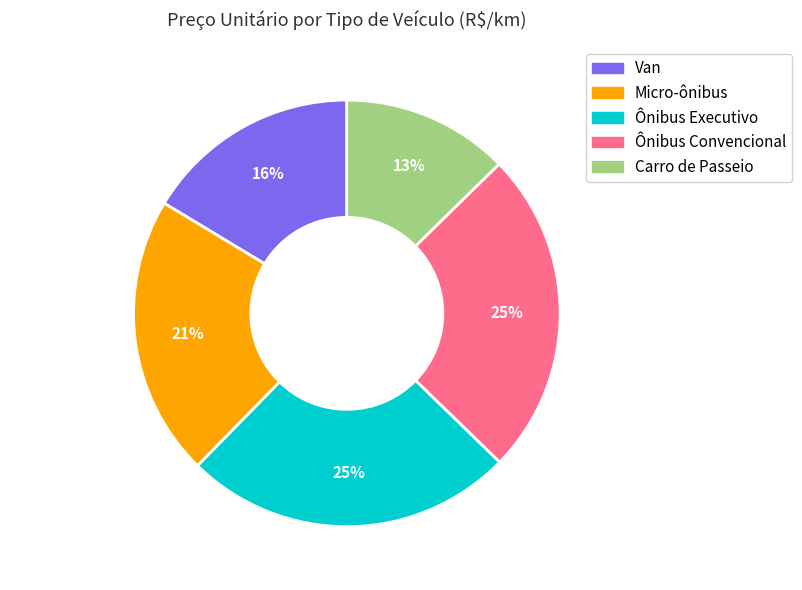

Which has a higher value, Van or Micro-ônibus?

Micro-ônibus